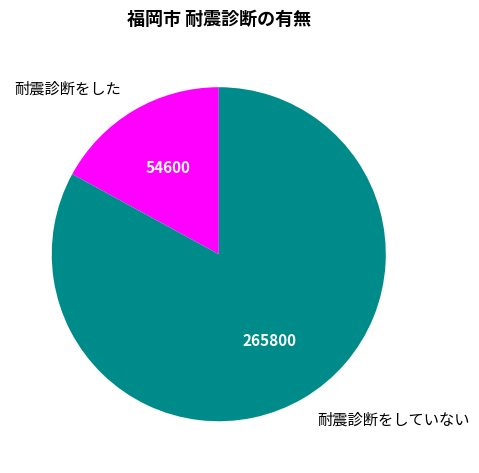

Approximately how many times larger is the value at 耐震診断をしていない compared to 耐震診断をした?

4.9